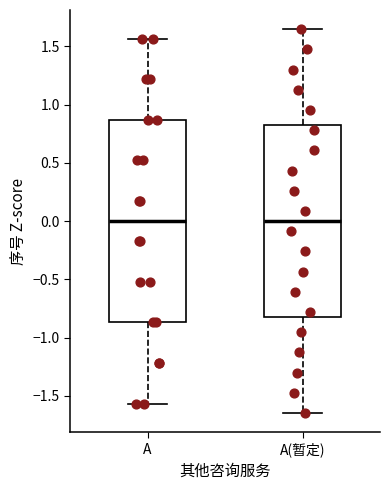

Which box is the tallest, from its lower edge to its upper edge?

A